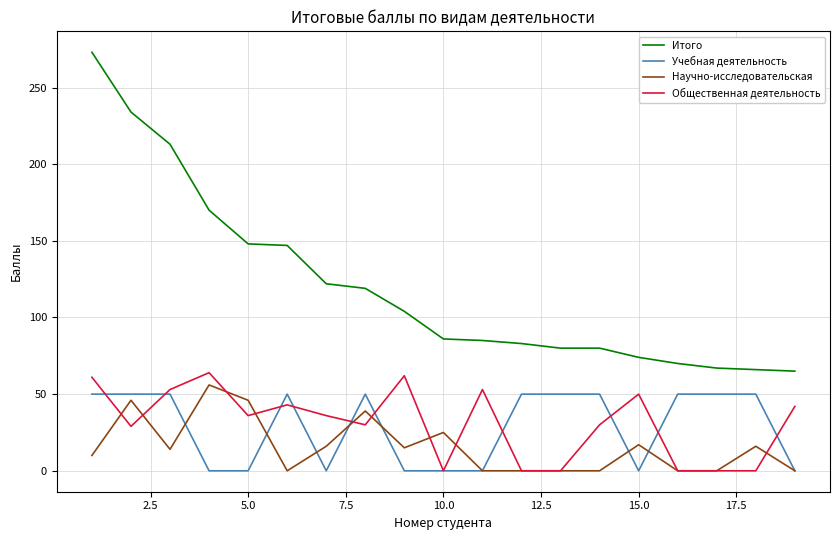

Which series has the largest total across all categories?

Итого